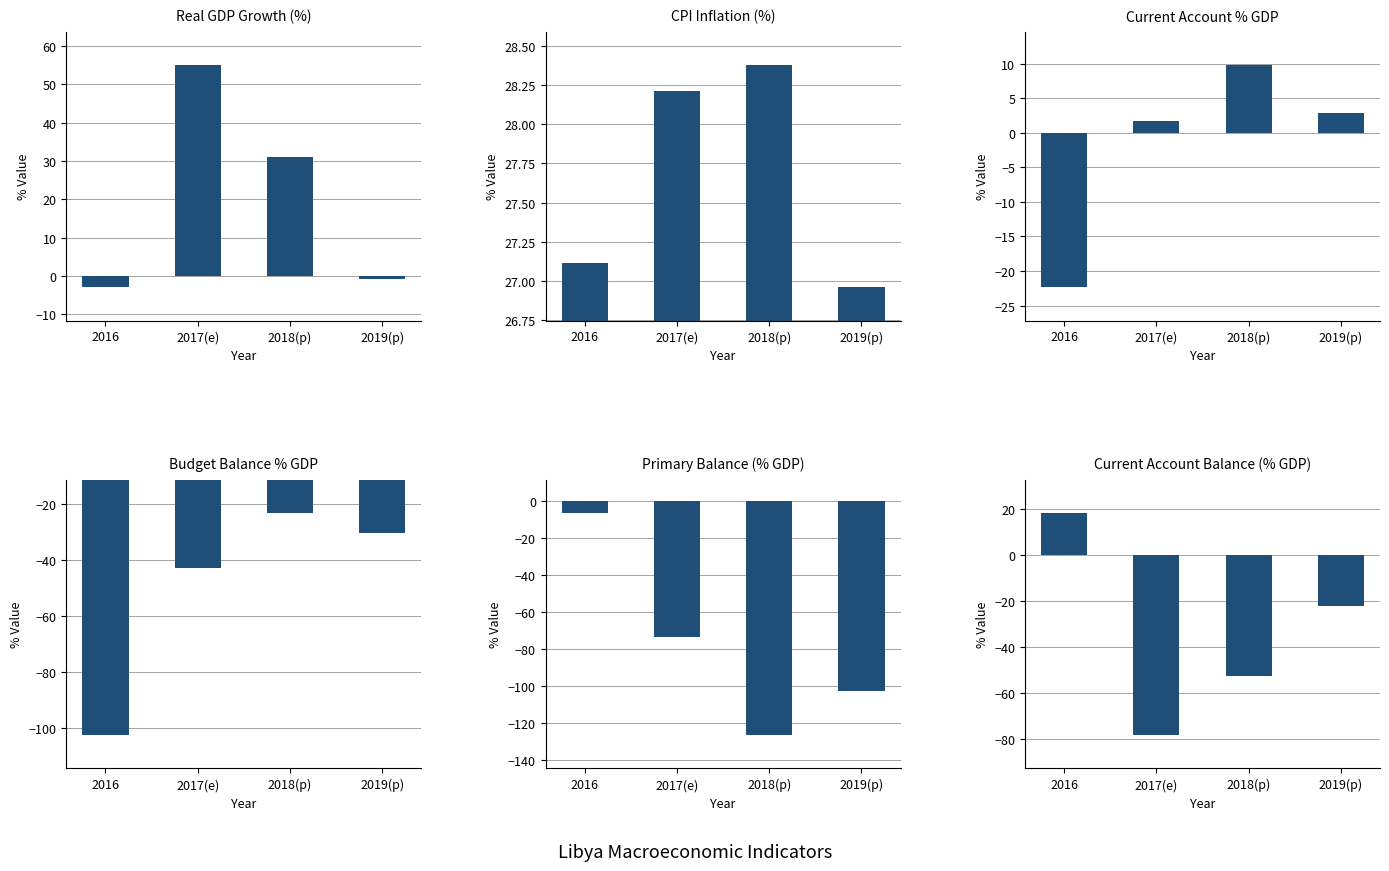

What is the label of the 4th bar from the left?

2019(p)